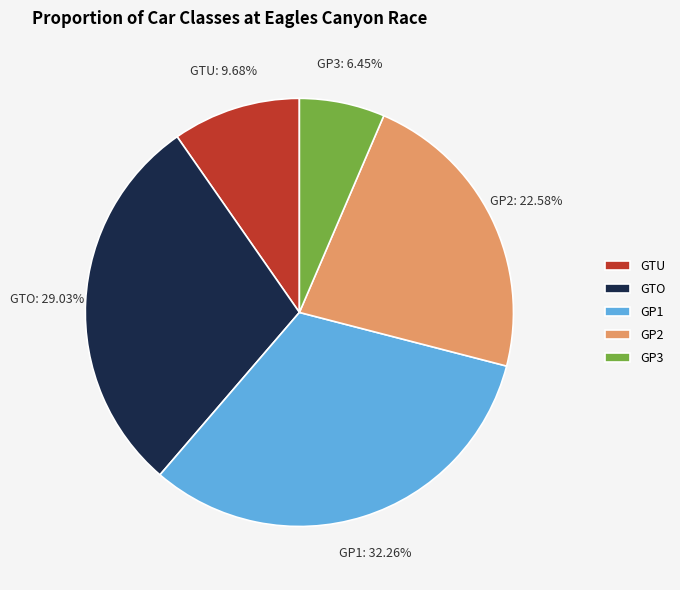

To the nearest percent, what is the difference between the GTU and GP2 slice percentages?

13%